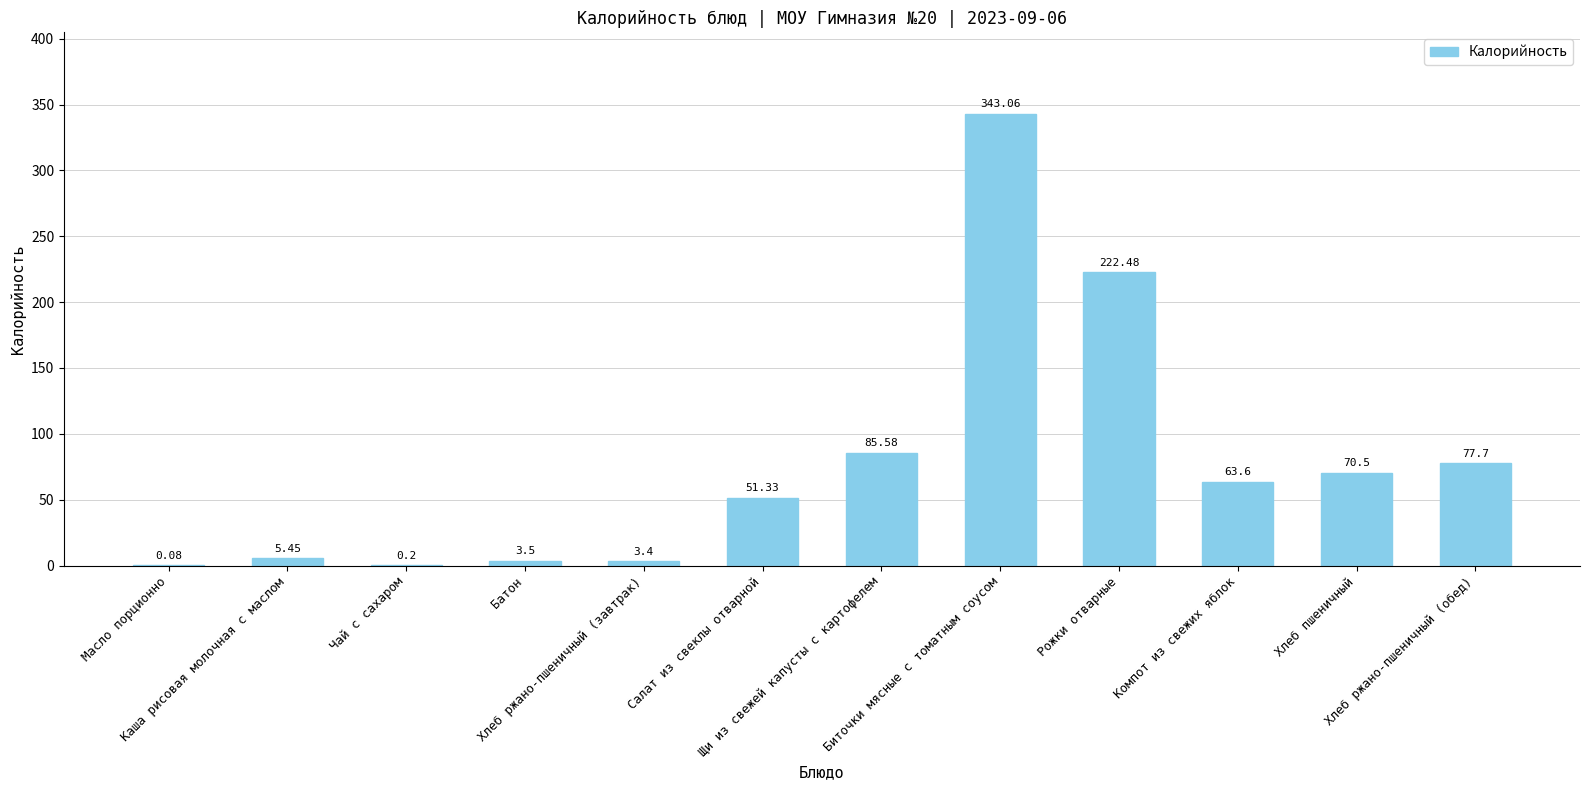

Are the bars horizontal?

No